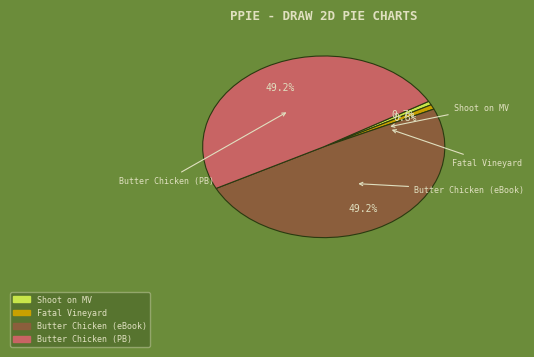

Does any single category account for the majority?

No